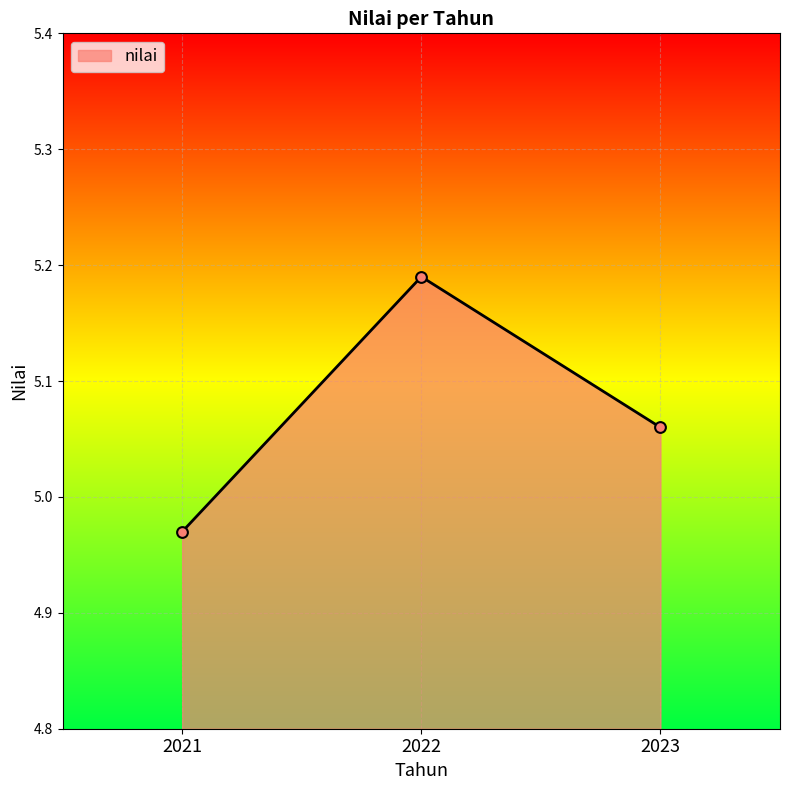

Which has a higher value, 2023 or 2022?

2022